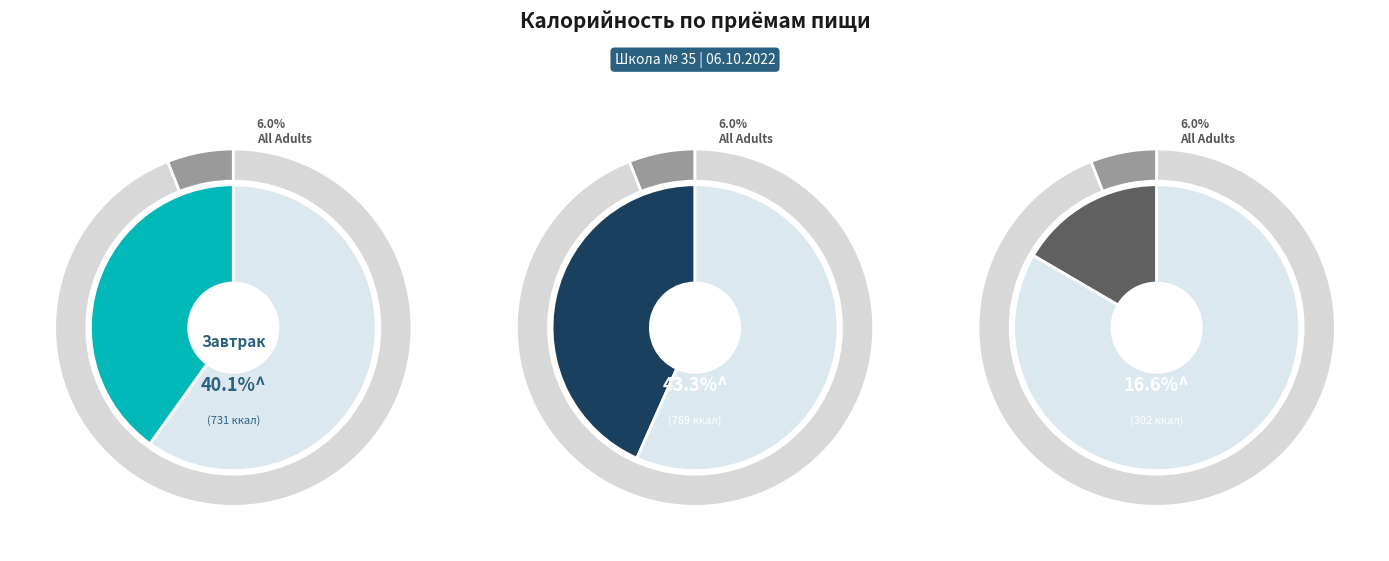

To the nearest percent, what is the combined percentage of Обед and Полдник?

60%